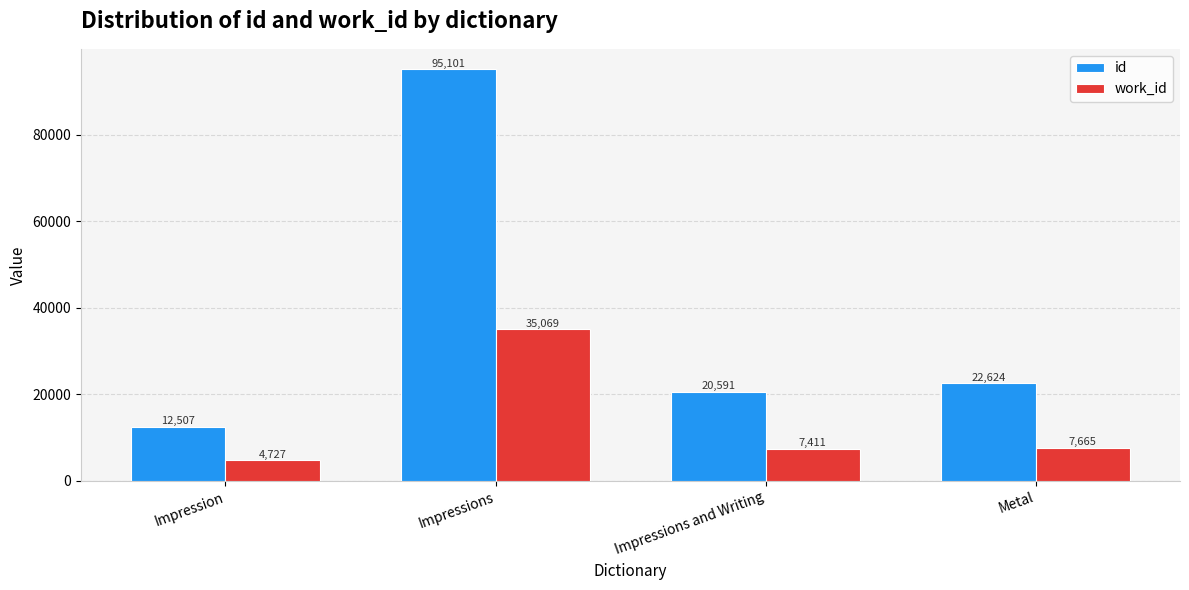

Where does the work_id series first go above 7665?

Impressions